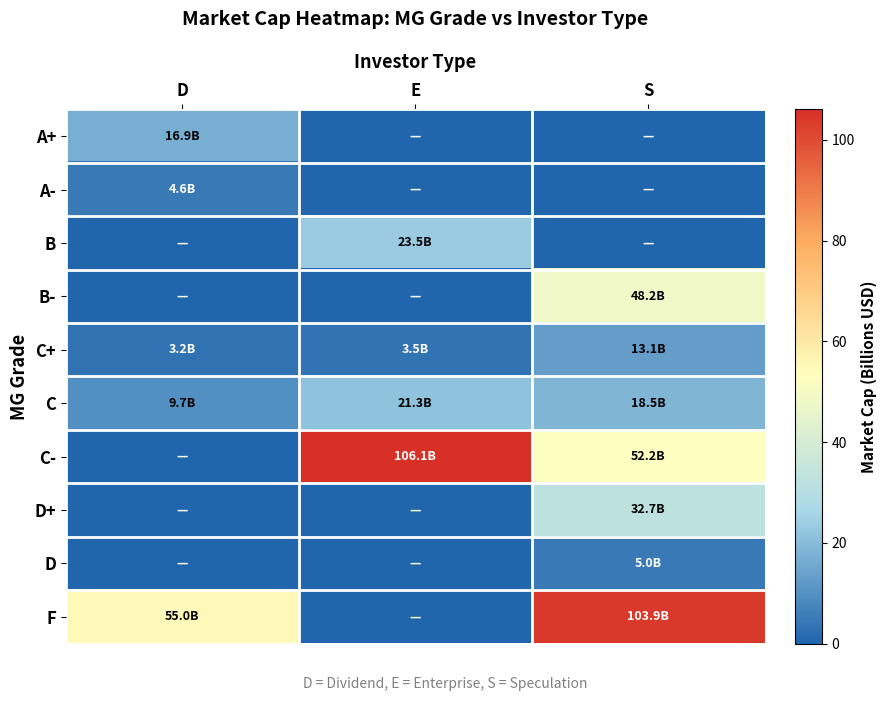

What is the greatest value displayed?

106.1